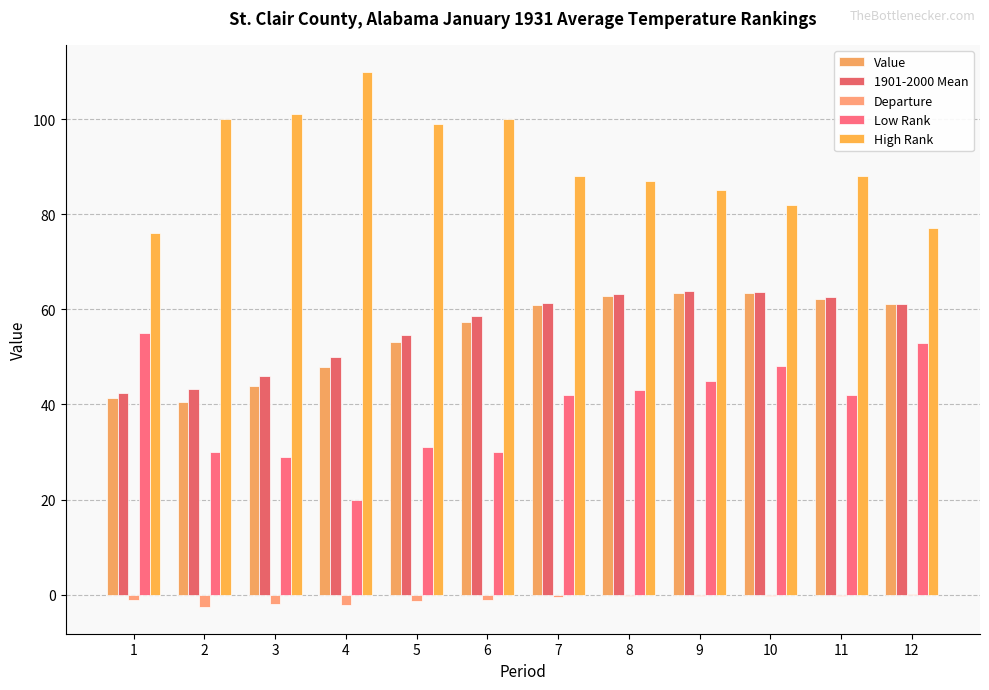

How many data points in 1901-2000 Mean are above 61?

6